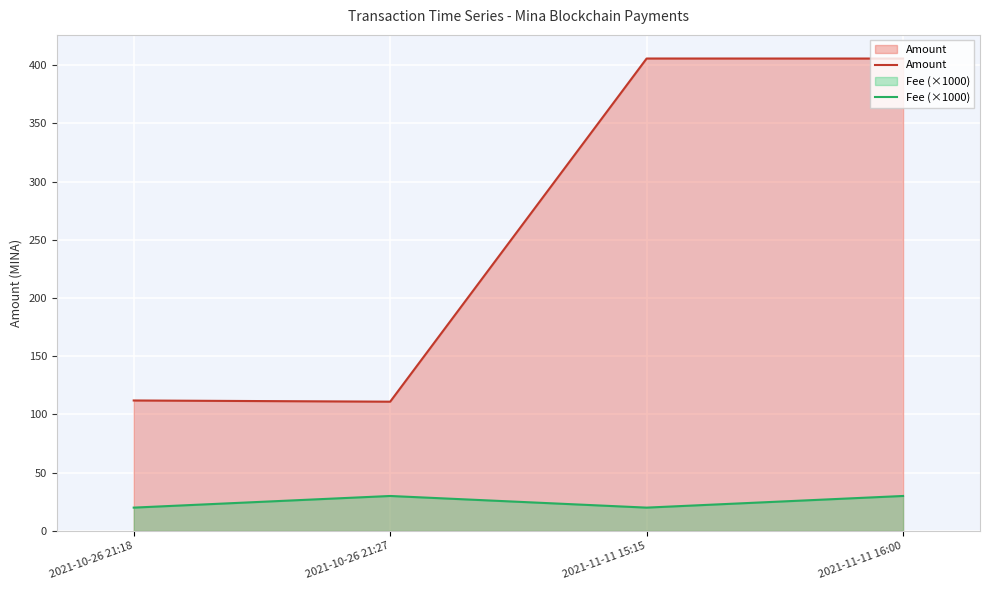

Read the Amount value at 2021-11-11 15:15.

405.6